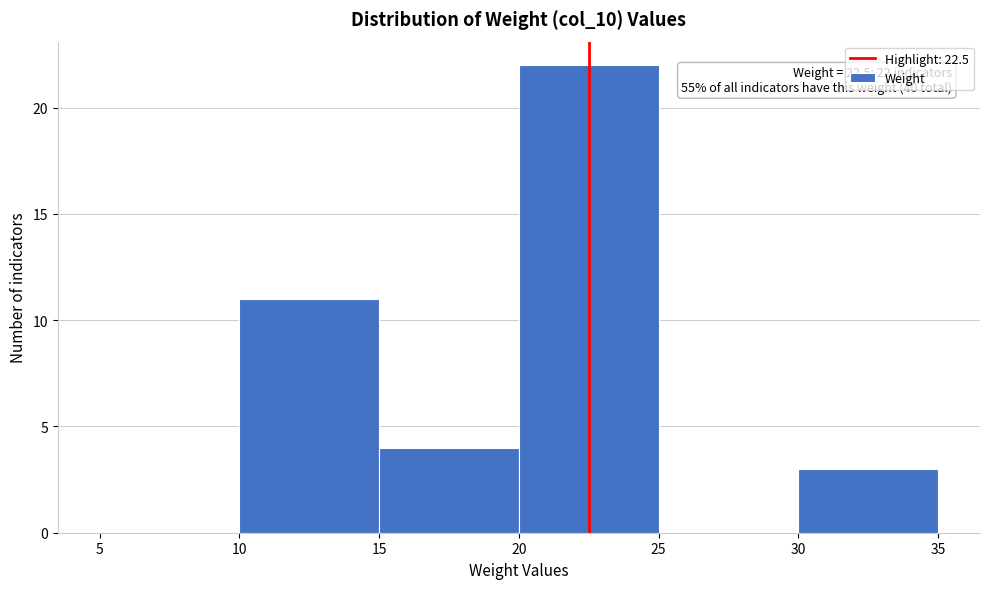

Over which range of the x-axis is the bar tallest?

20 to 25